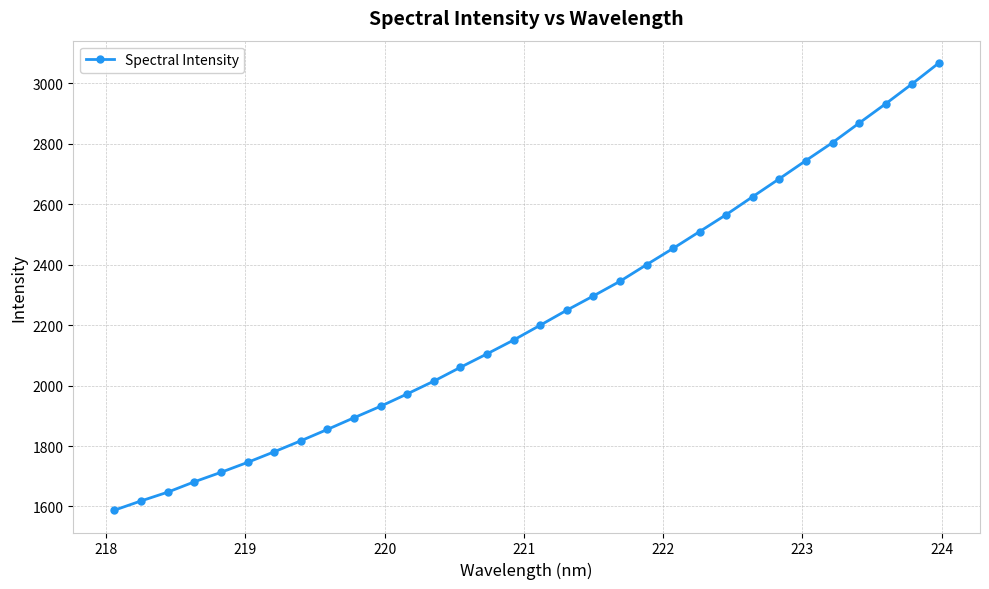

True or false: the data has more than 2 interior local peaks.

False